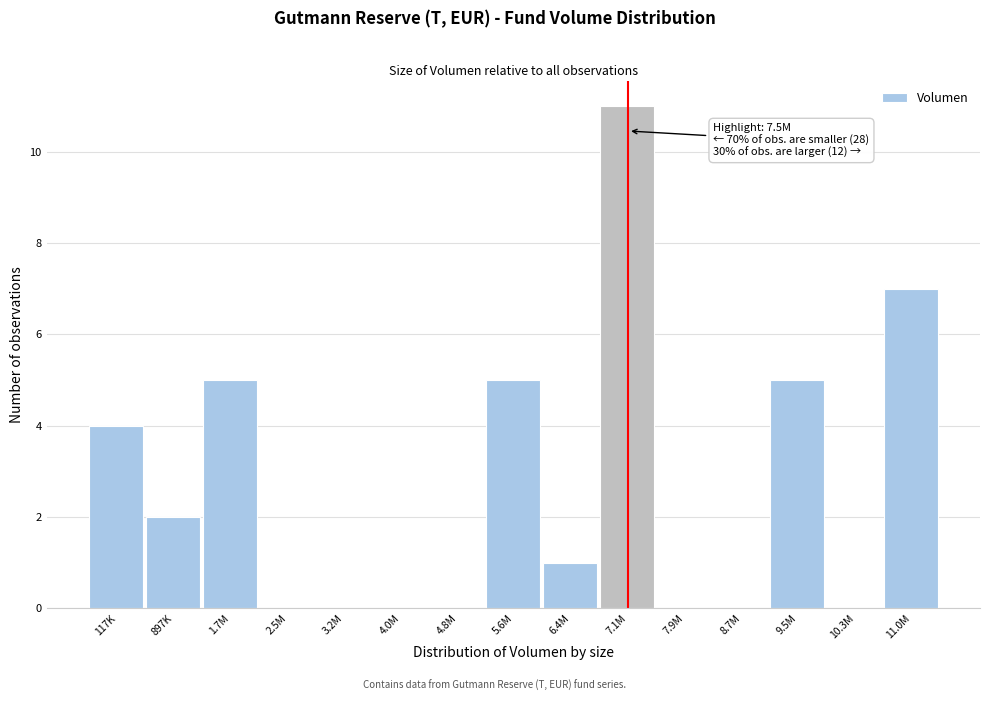

Reading right to left, what are all the values shown in this chart?

11.0M=7	10.3M=0	9.5M=5	8.7M=0	7.9M=0	7.1M=11	6.4M=1	5.6M=5	4.8M=0	4.0M=0	3.2M=0	2.5M=0	1.7M=5	897K=2	117K=4